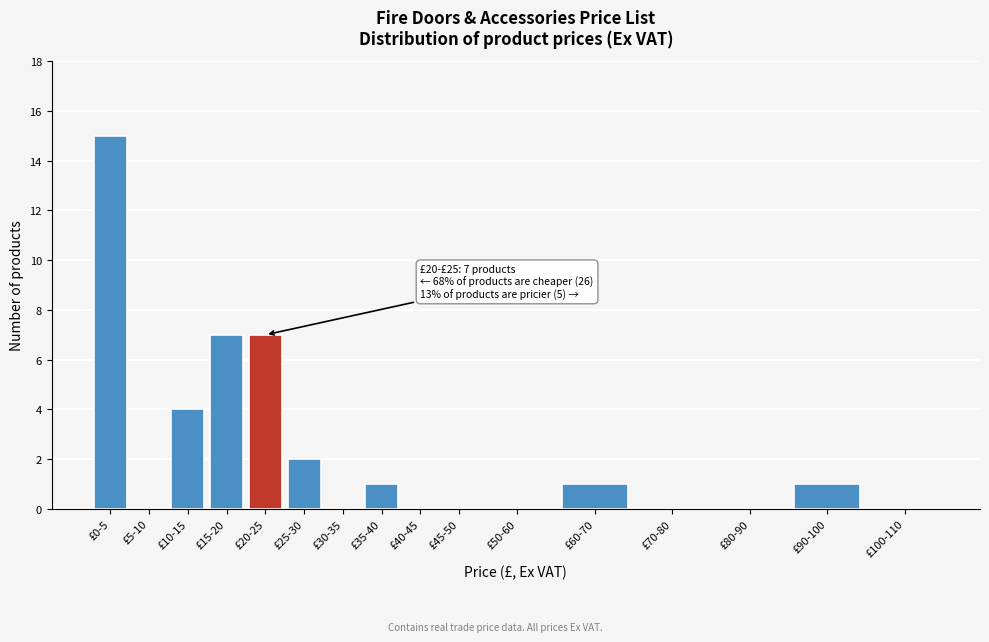

Reading right to left, extract all data points from this chart.

£100-110=0	£90-100=1	£80-90=0	£70-80=0	£60-70=1	£50-60=0	£45-50=0	£40-45=0	£35-40=1	£30-35=0	£25-30=2	£20-25=7	£15-20=7	£10-15=4	£5-10=0	£0-5=15